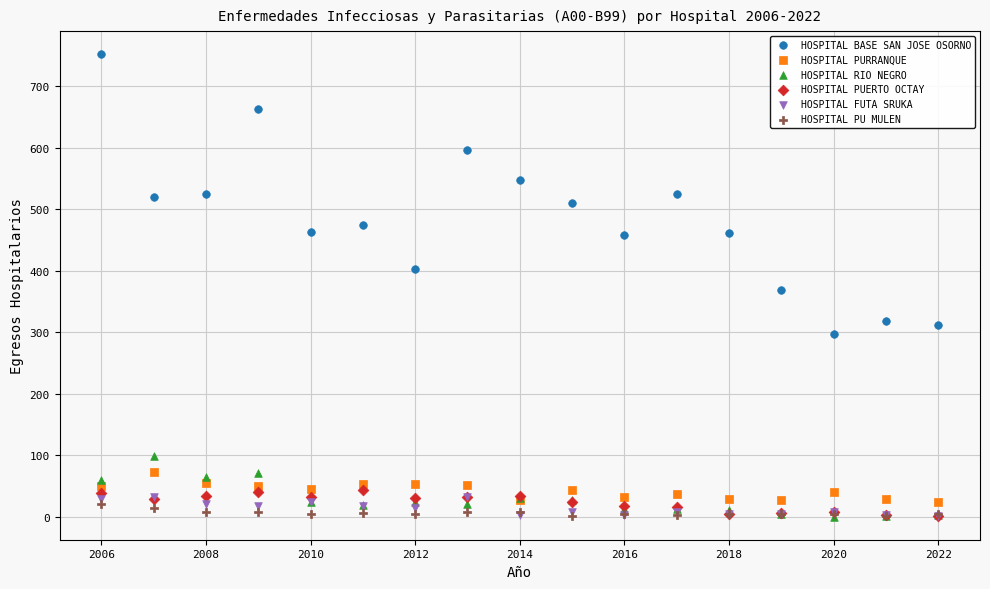

What are all the series names shown in the legend?

HOSPITAL BASE SAN JOSE OSORNO, HOSPITAL PURRANQUE, HOSPITAL RIO NEGRO, HOSPITAL PUERTO OCTAY, HOSPITAL FUTA SRUKA, HOSPITAL PU MULEN